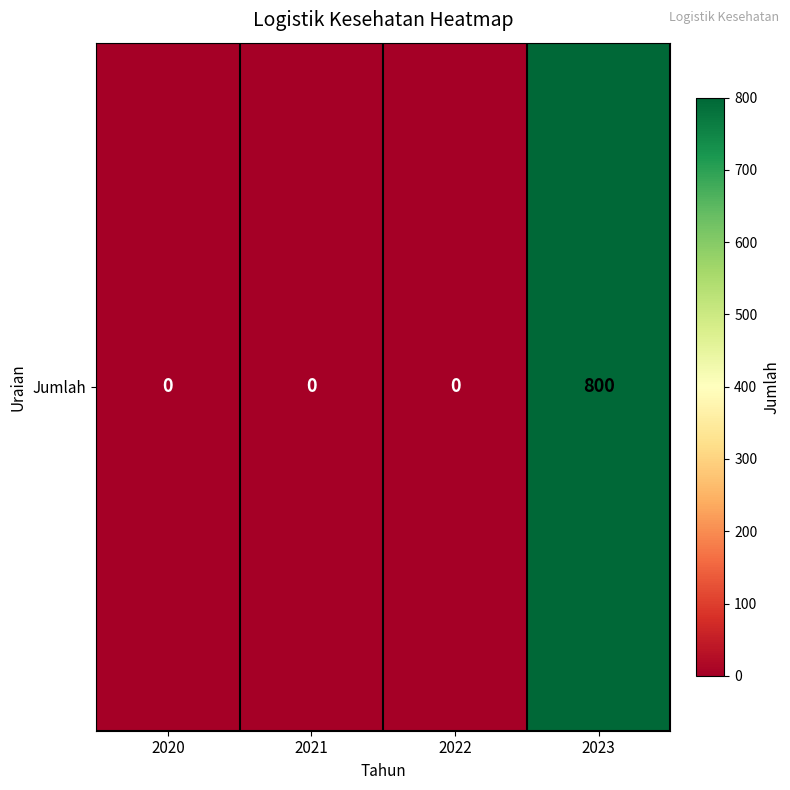

Reading left to right, extract all data points from this chart.

2020=0	2021=0	2022=0	2023=800